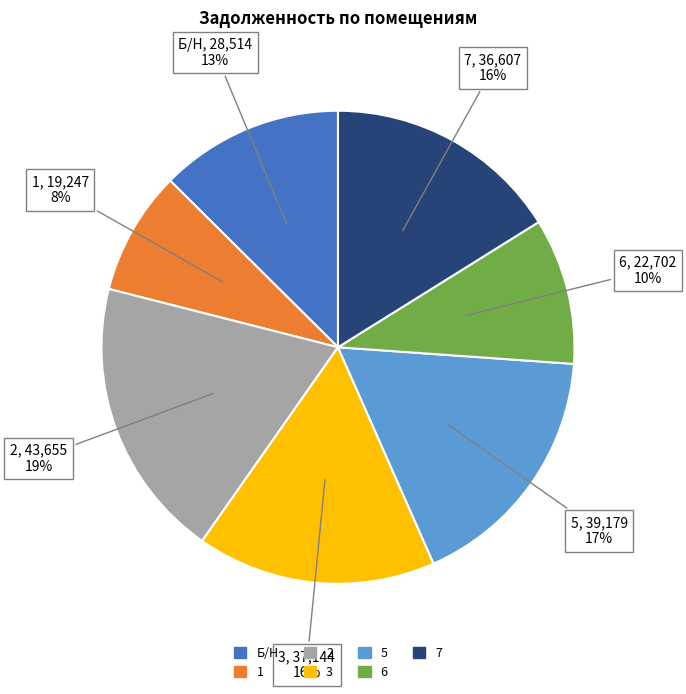

To the nearest percent, what percentage of the pie is 7?

16%